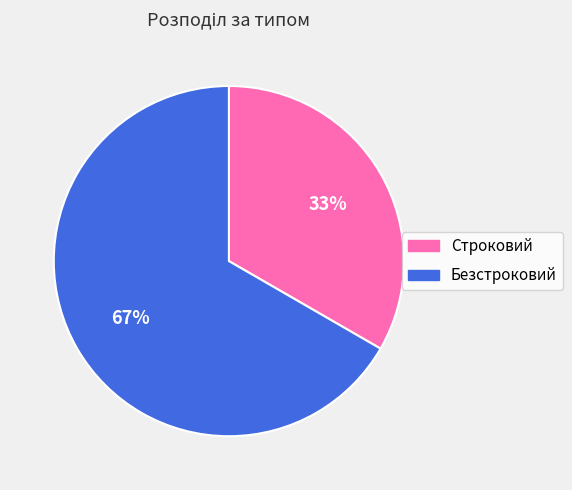

The Безстроковий slice represents 58% of the pie. True or false?

False